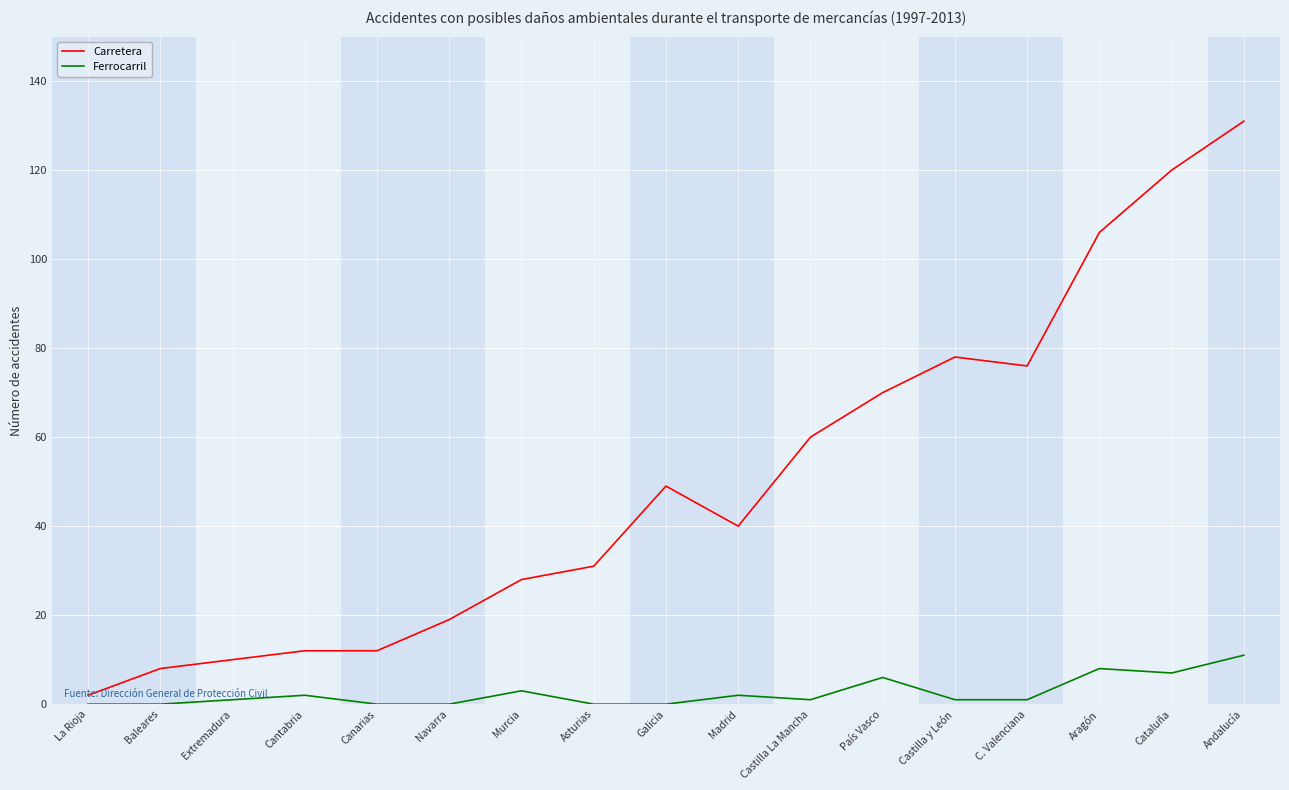

What position from the left is Cantabria?

4